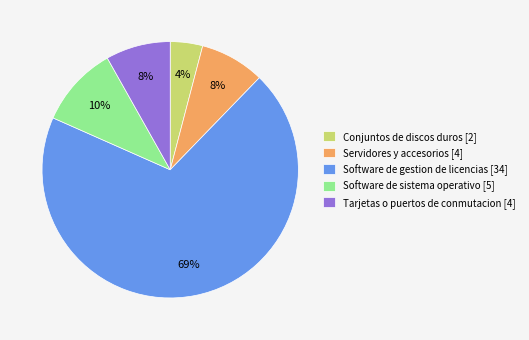

True or false: Software de sistema operativo accounts for 10% of the total.

True